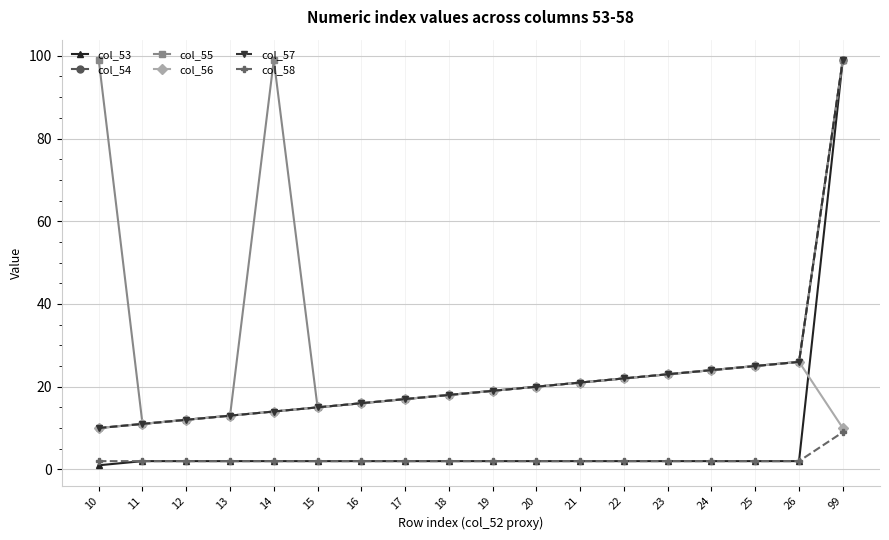

What is the difference between the maximum and second lowest values in the col_55 series?

87